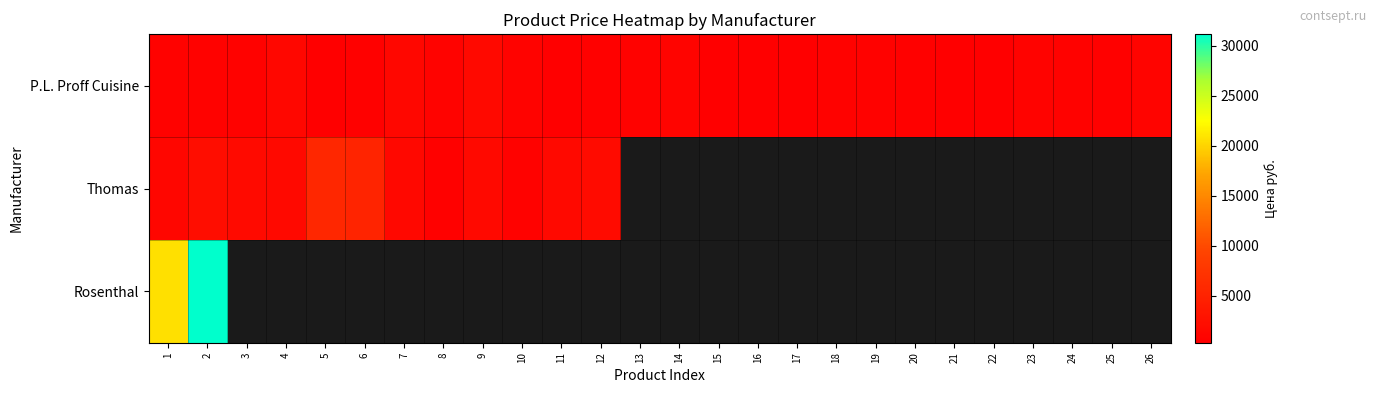

Is it true that Thomas equals 1968.6 at 1?

False